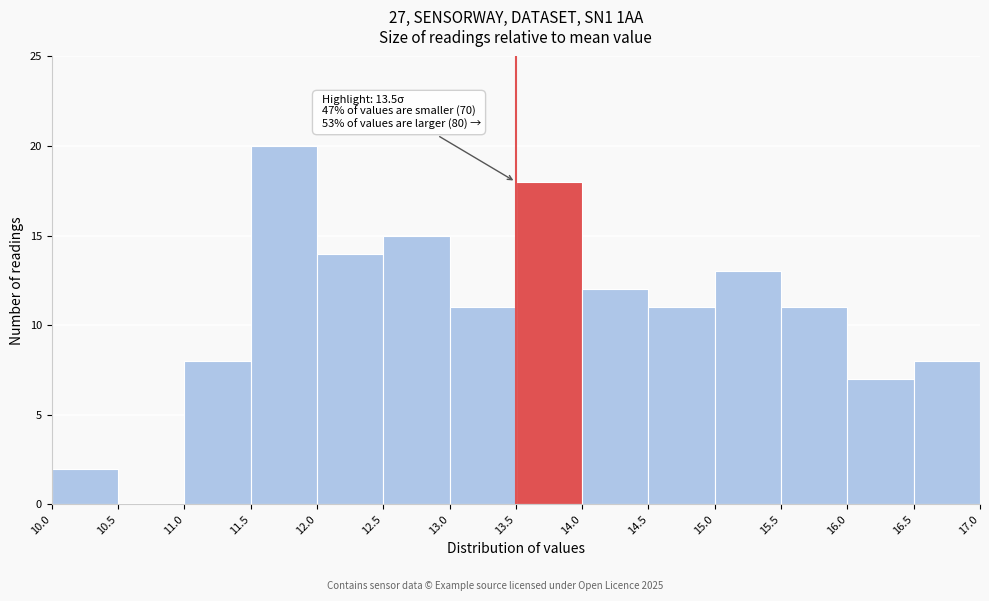

Over which range of the x-axis is the bar tallest?

11.5 to 12.0